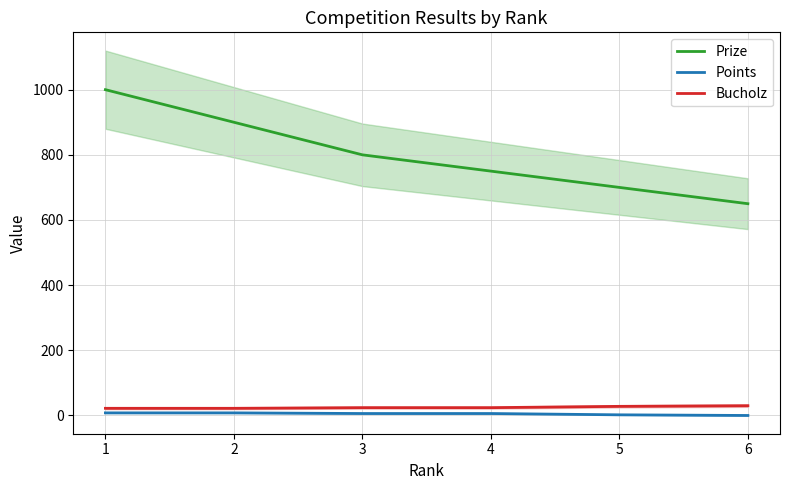

Reading right to left, transcribe all the data shown in this chart.

Prize: 6=650	5=700	4=750	3=800	2=900	1=1000
Points: 6=0	5=2	4=6	3=6	2=8	1=8
Bucholz: 6=30	5=28	4=24	3=24	2=22	1=22